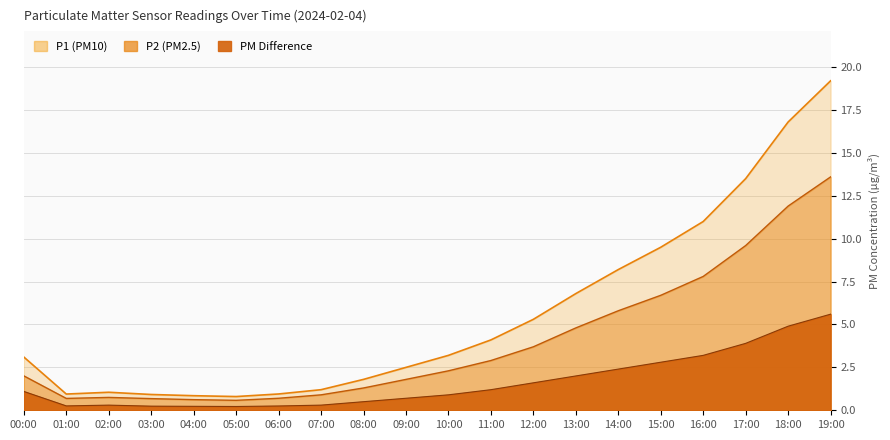

What is the sum of all P2 values?

111.7